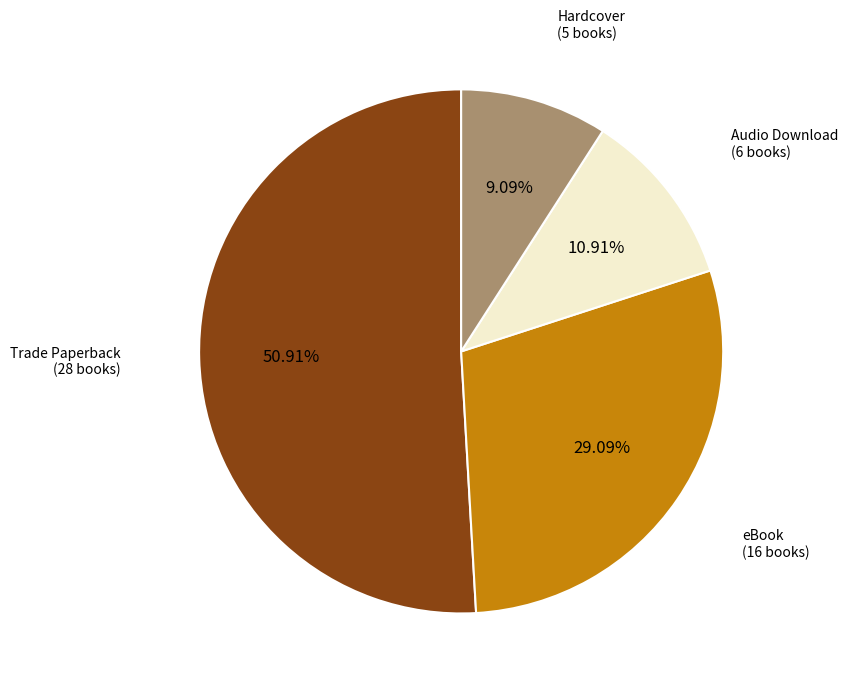

Is there a majority slice in this chart?

Yes